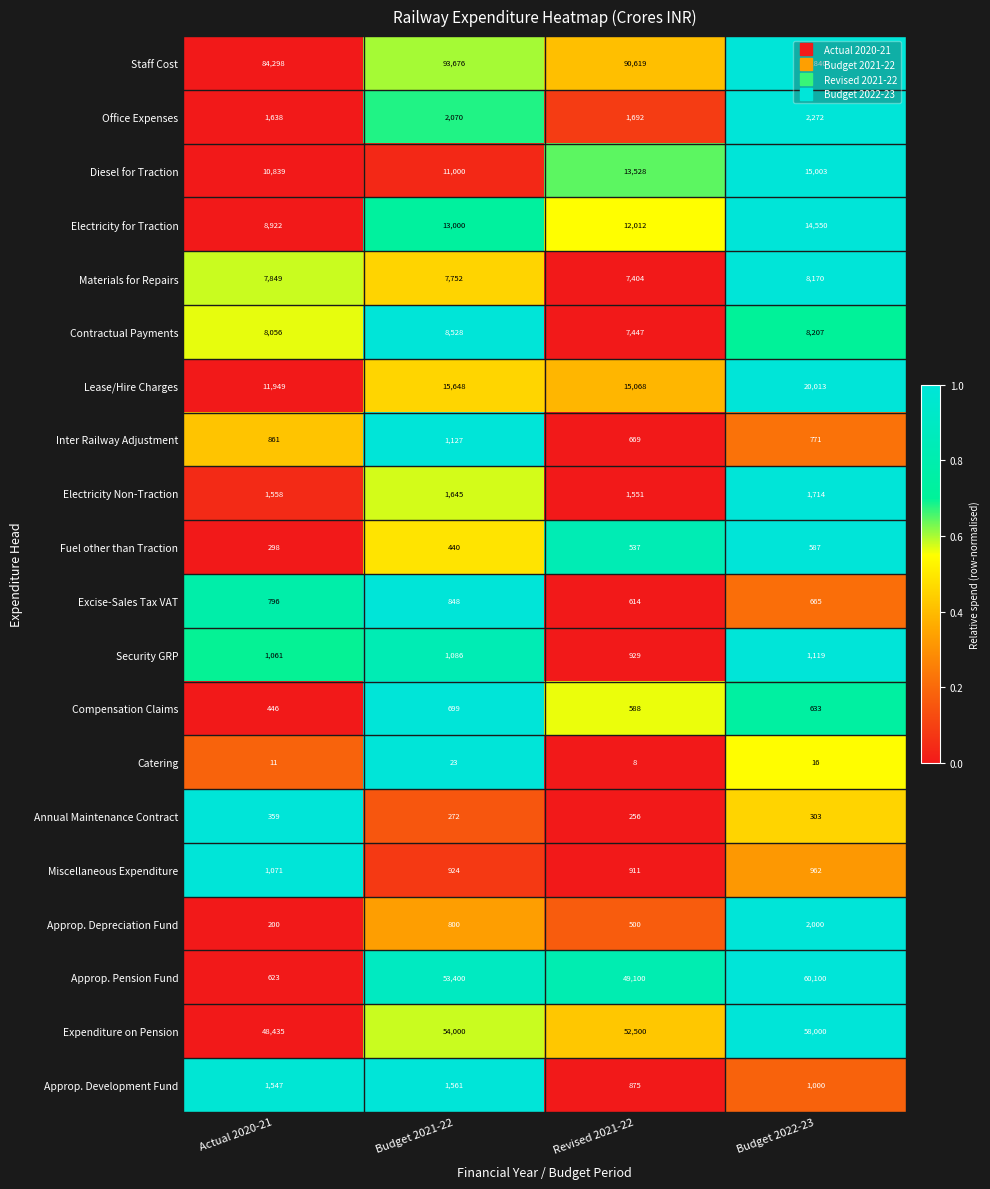

What is the difference between the second highest and minimum values in the Lease/Hire Charges series?

3699